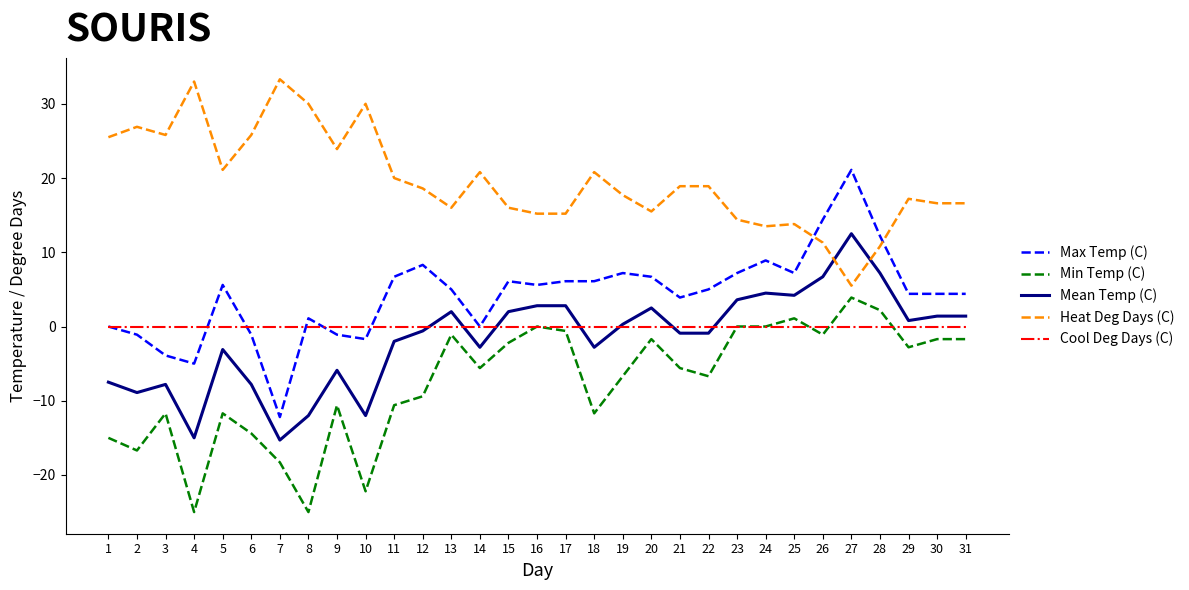

What is the smallest value displayed?

-25.0